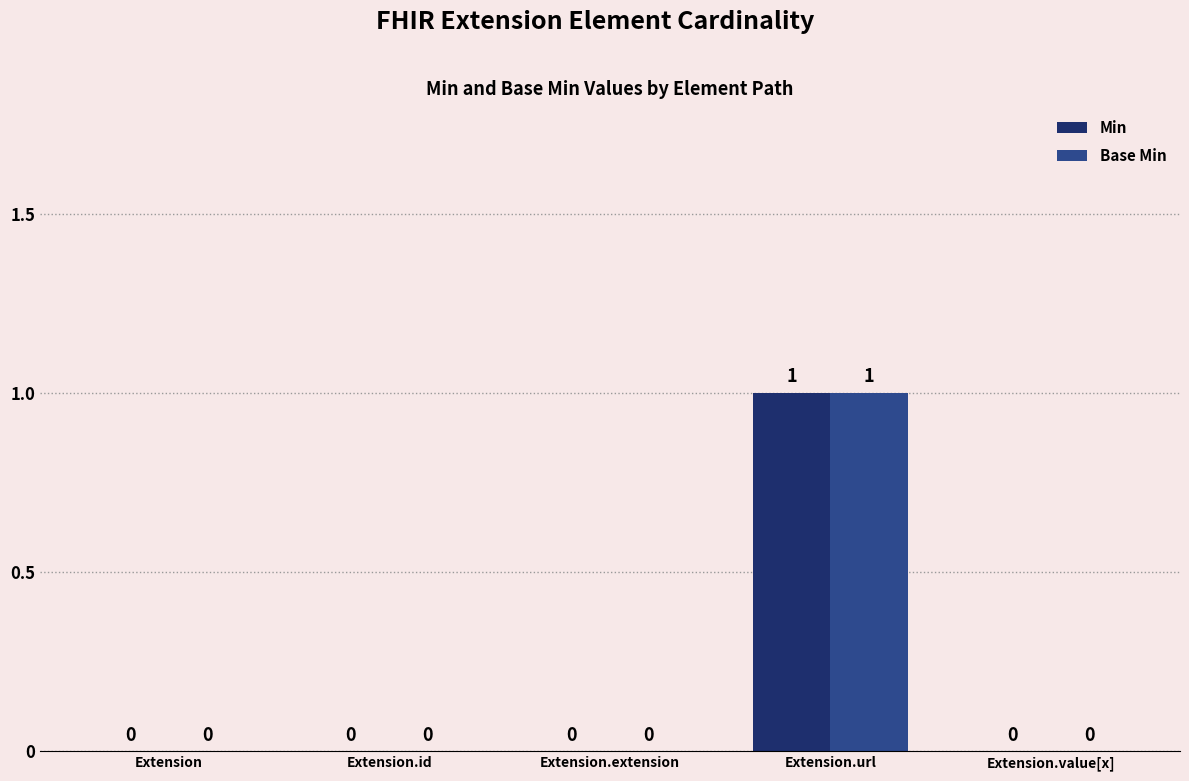

How many Min values are between 0 and 1?

5